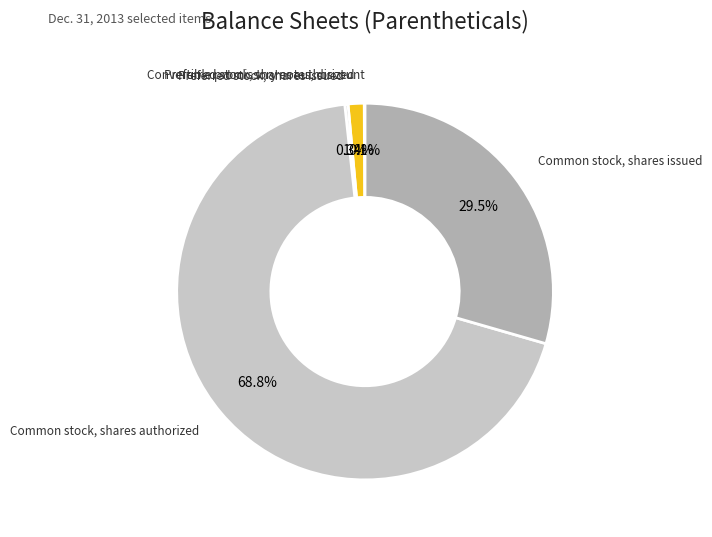

Which has a higher value, Preferred stock, shares authorized or Common stock, shares issued?

Common stock, shares issued